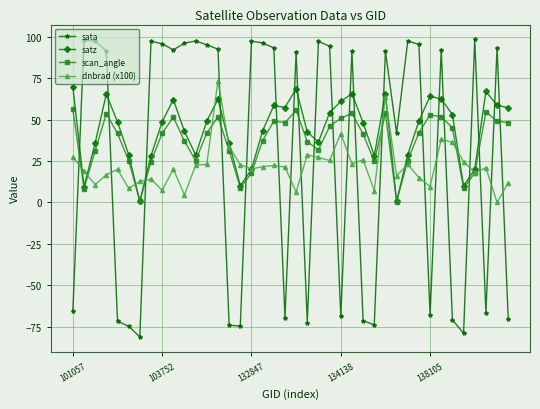

What are all the series names shown in the legend?

sata, satz, scan_angle, dnbrad (x100)